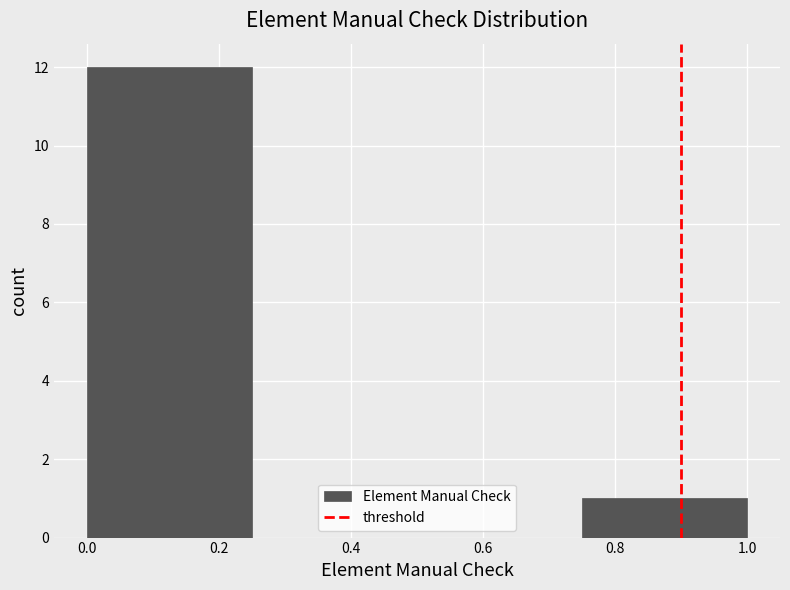

Which range on the x-axis has the tallest bar?

0.00 to 0.25